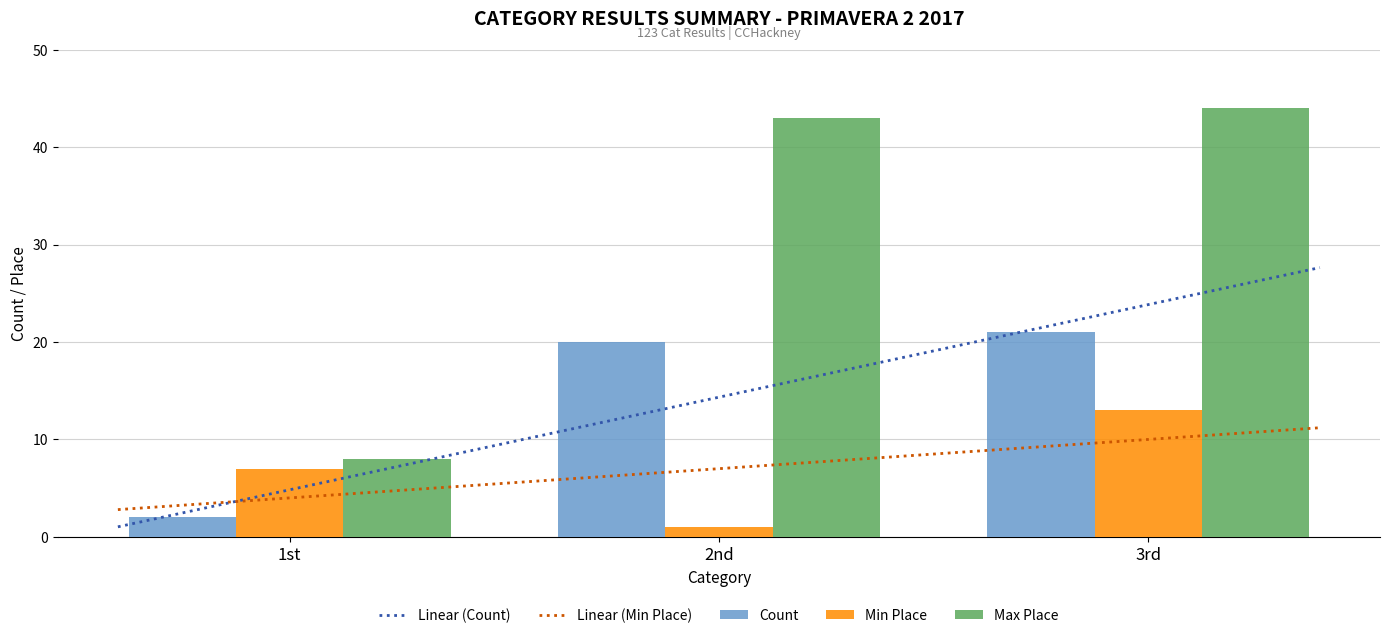

Reading right to left, extract all data points from this chart.

Count: 3rd=21	2nd=20	1st=2
Min Place: 3rd=13	2nd=1	1st=7
Max Place: 3rd=44	2nd=43	1st=8